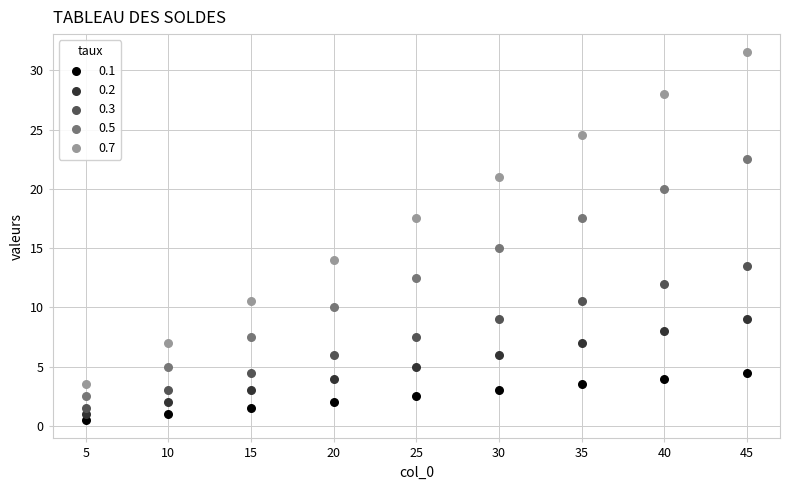

Across all data points, what is the range of Y values (max minus min)?

31.0